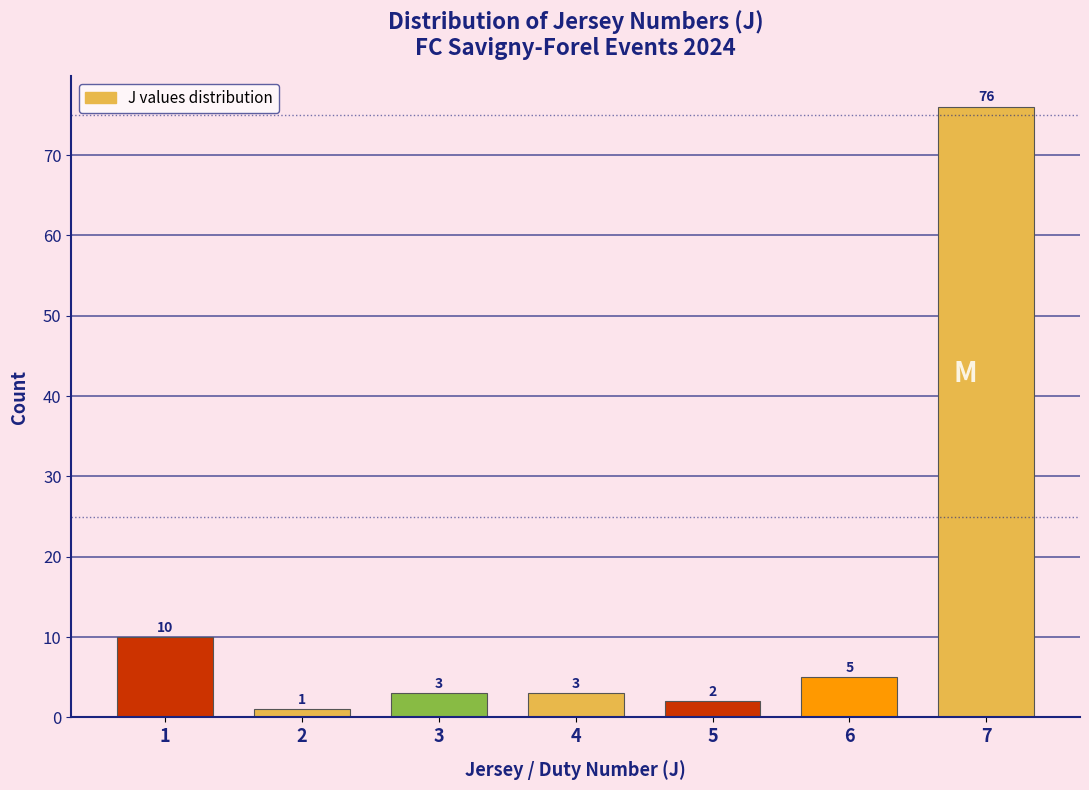

Reading left to right, transcribe all the data shown in this chart.

10	1	3	3	2	5	76